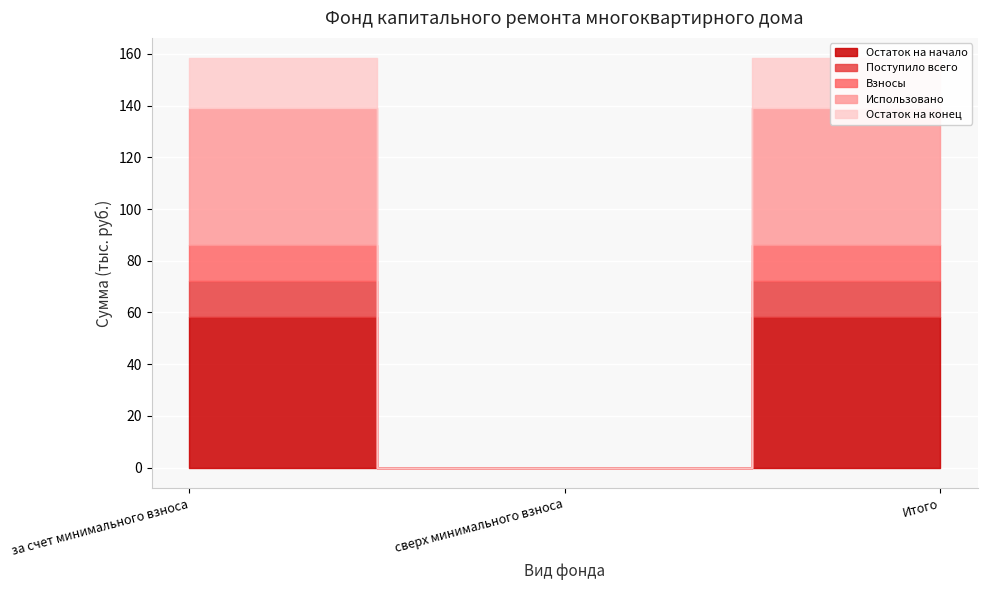

At which category is the sum across all series the highest?

за счет минимального взноса